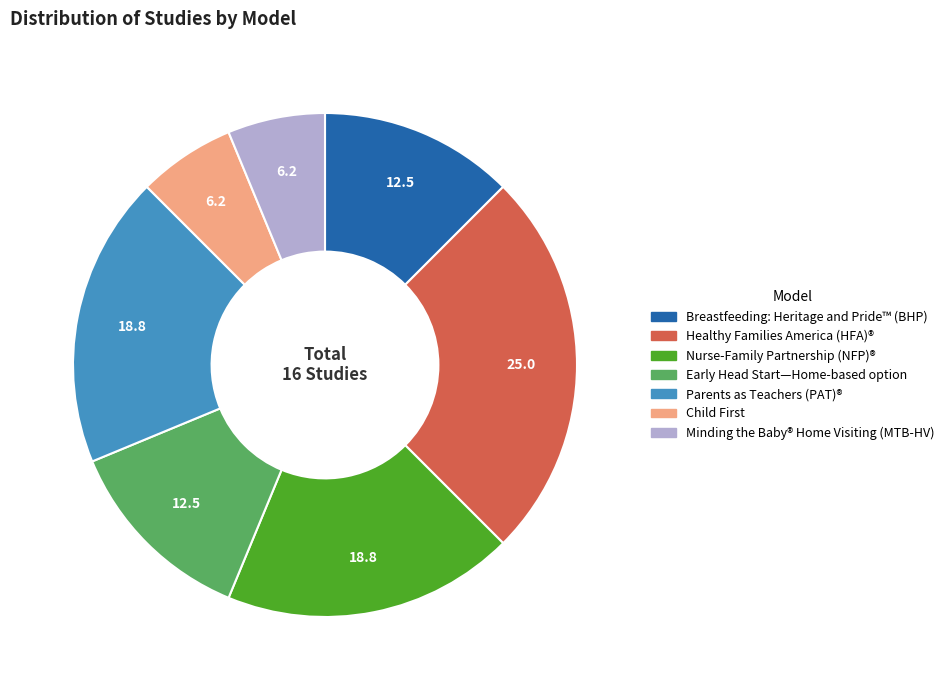

Is it true that Healthy Families America (HFA)® is 12% of the pie?

False